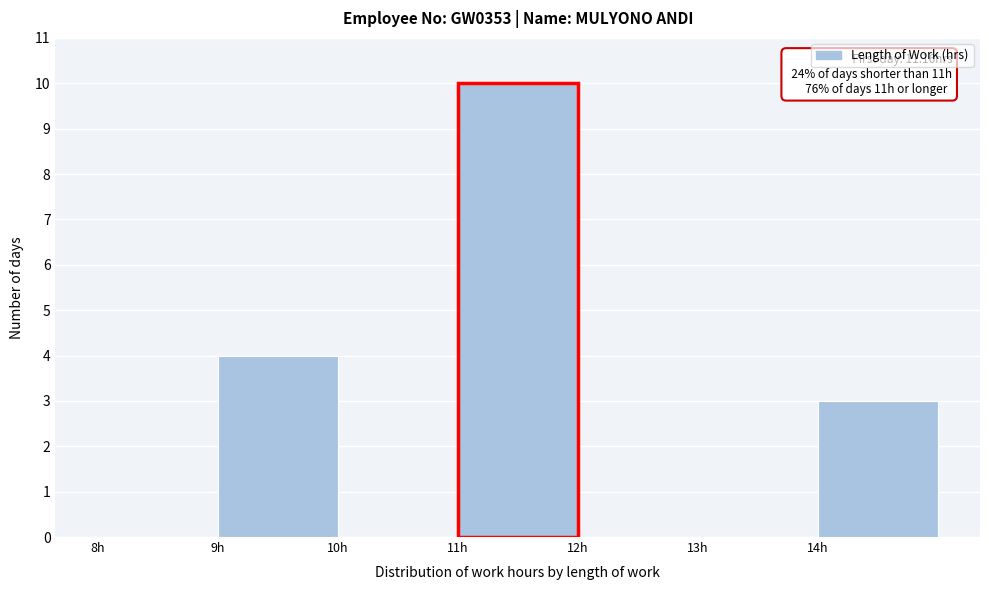

Which range on the x-axis has the tallest bar?

11 to 12